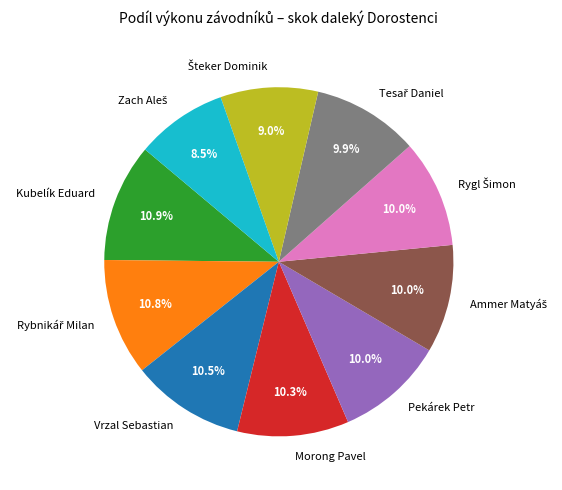

Does any single category account for the majority?

No